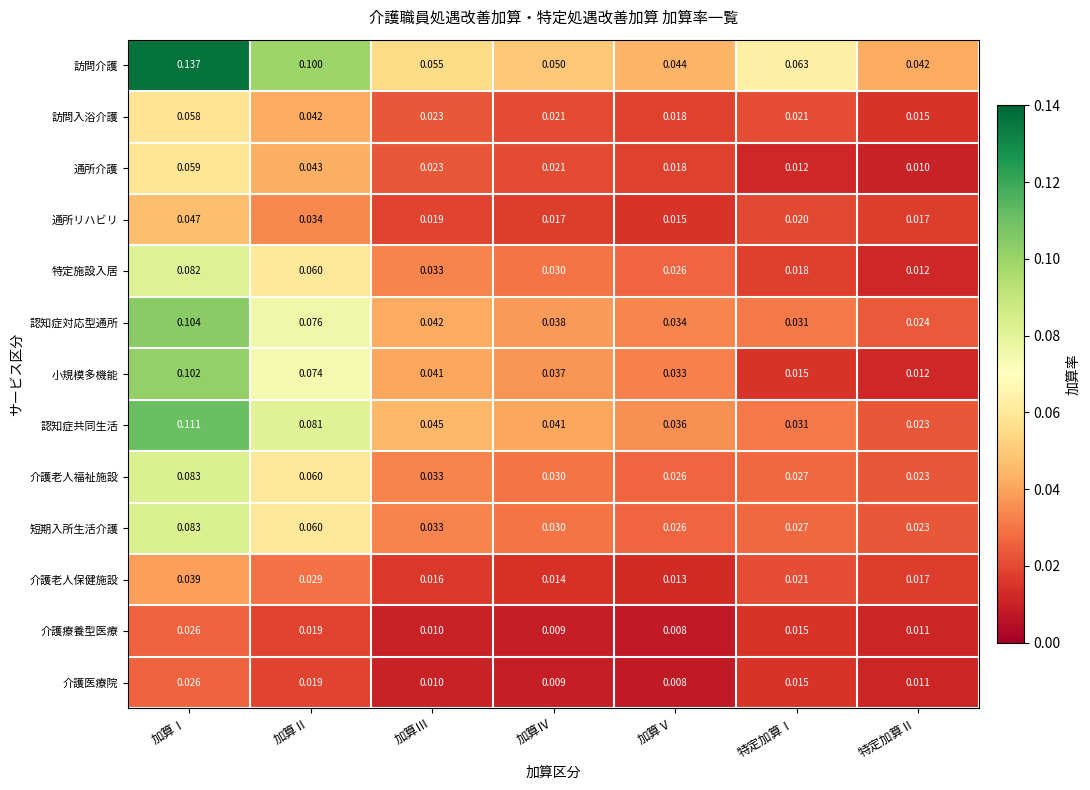

Which category has the highest value in the 通所介護 series?

加算Ⅰ